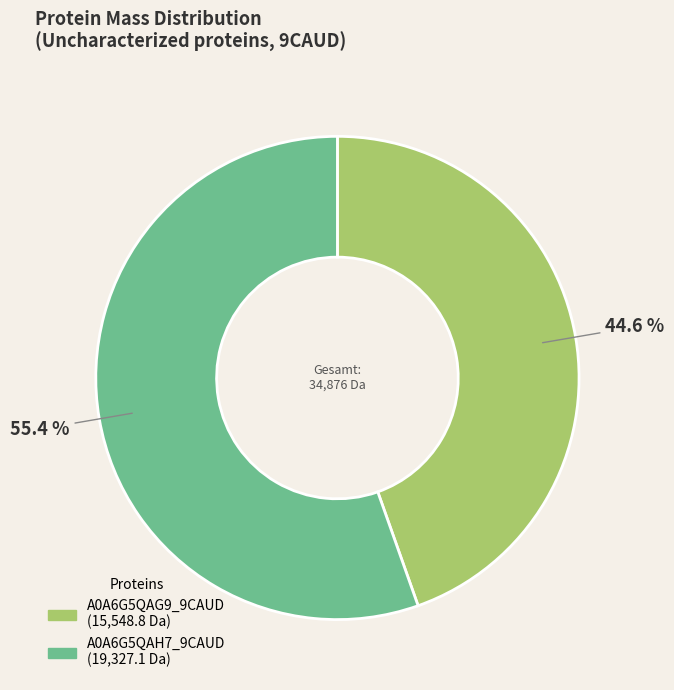

Which slice is the smallest?

A0A6G5QAG9_9CAUD (15,548.8 Da)